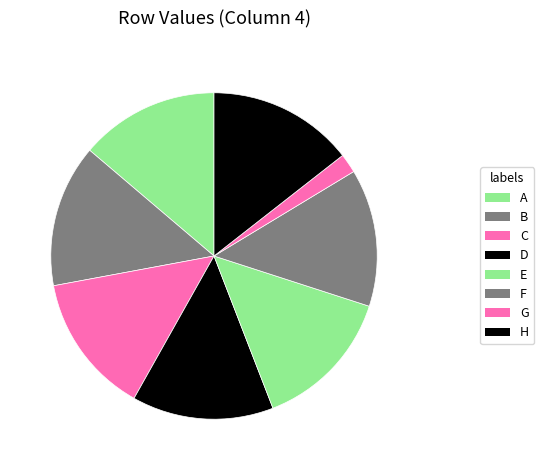

To the nearest percent, what percentage of the pie is D?

14%